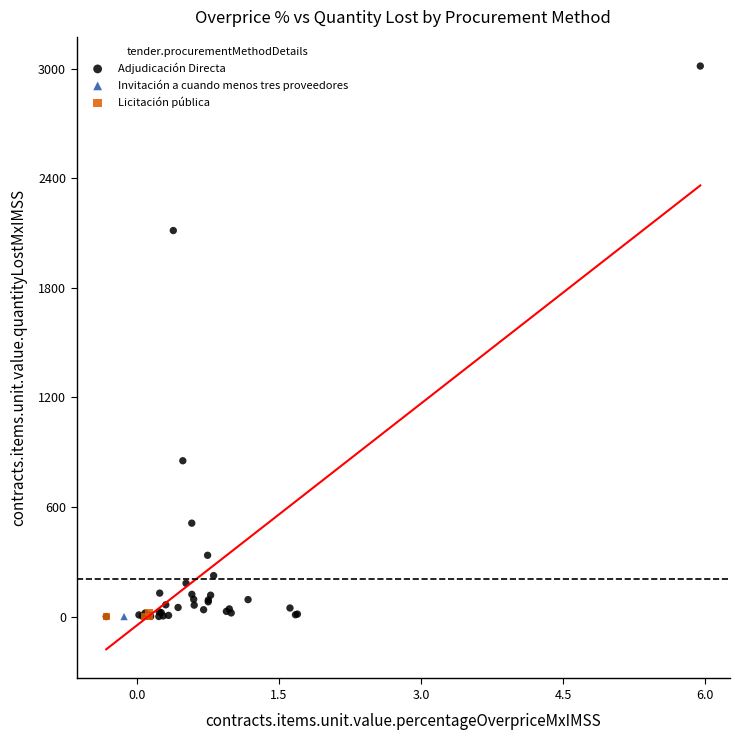

What are all the series names shown in the legend?

Adjudicación Directa, Invitación a cuando menos tres proveedores, Licitación pública